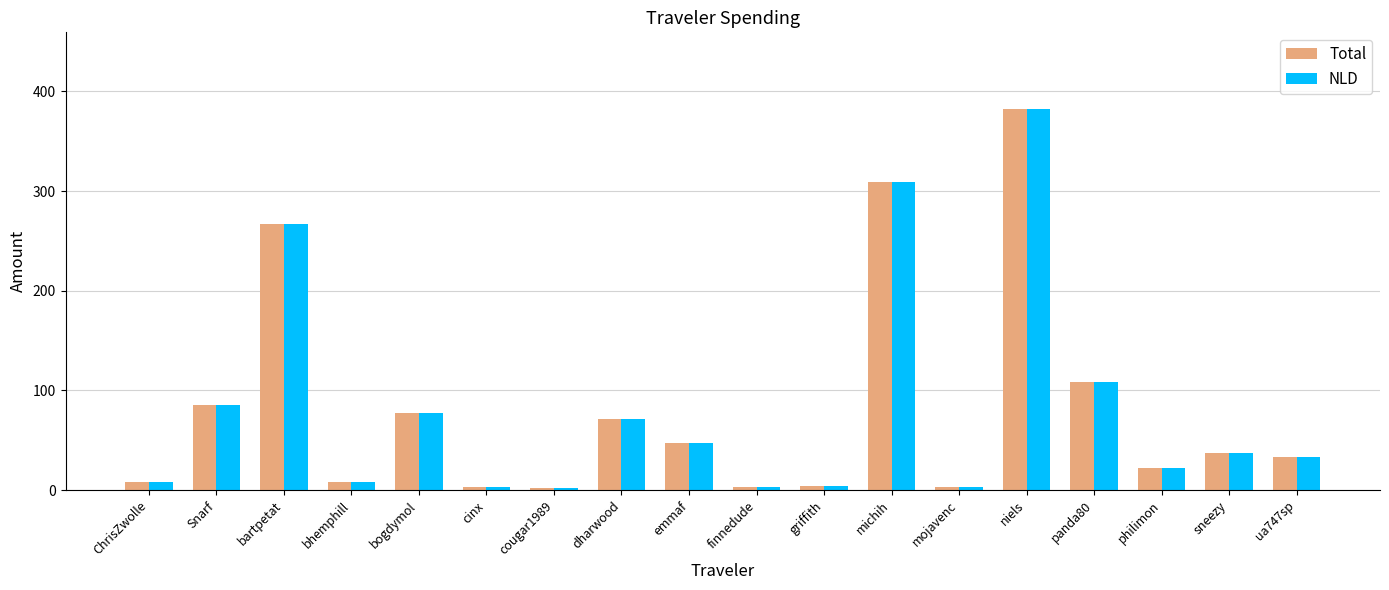

What is the sum of the Total values at bartpetat and cinx?

270.4